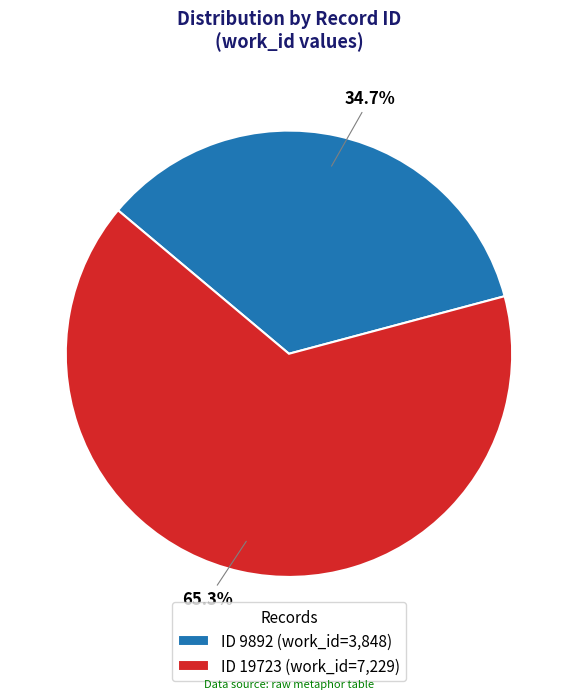

How many segments does this pie chart have?

2